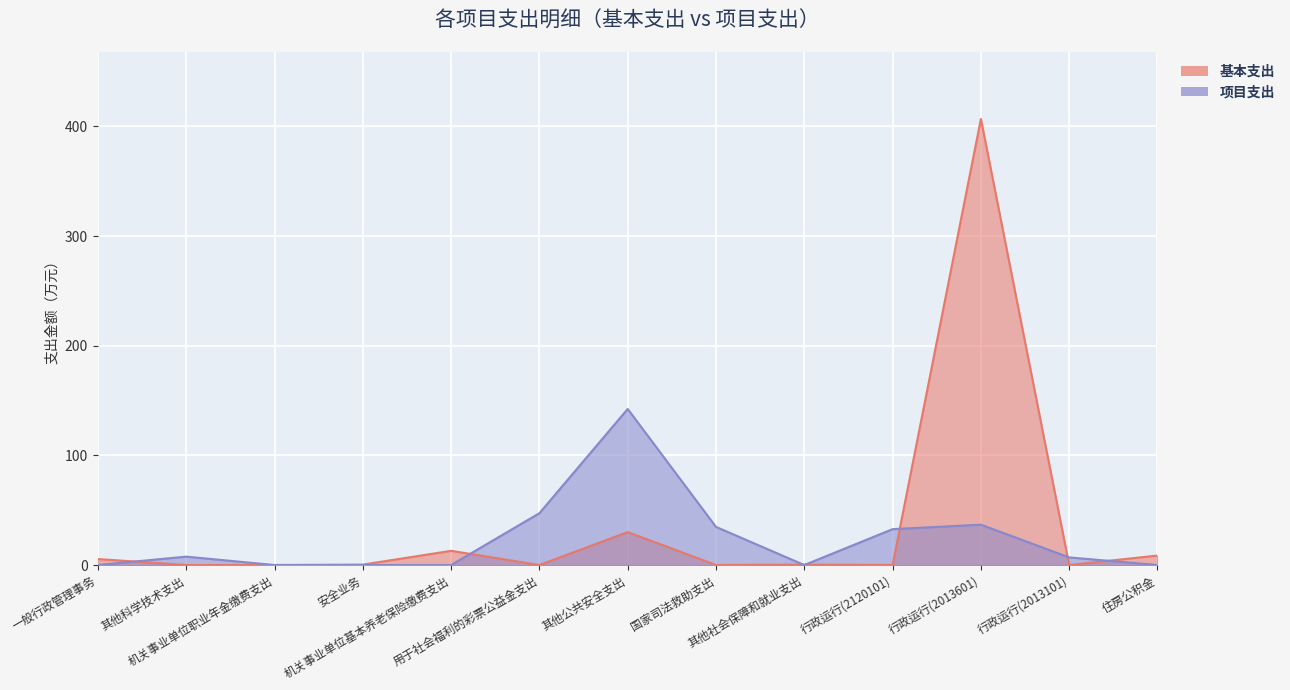

What is the maximum value shown in the chart?

406.9